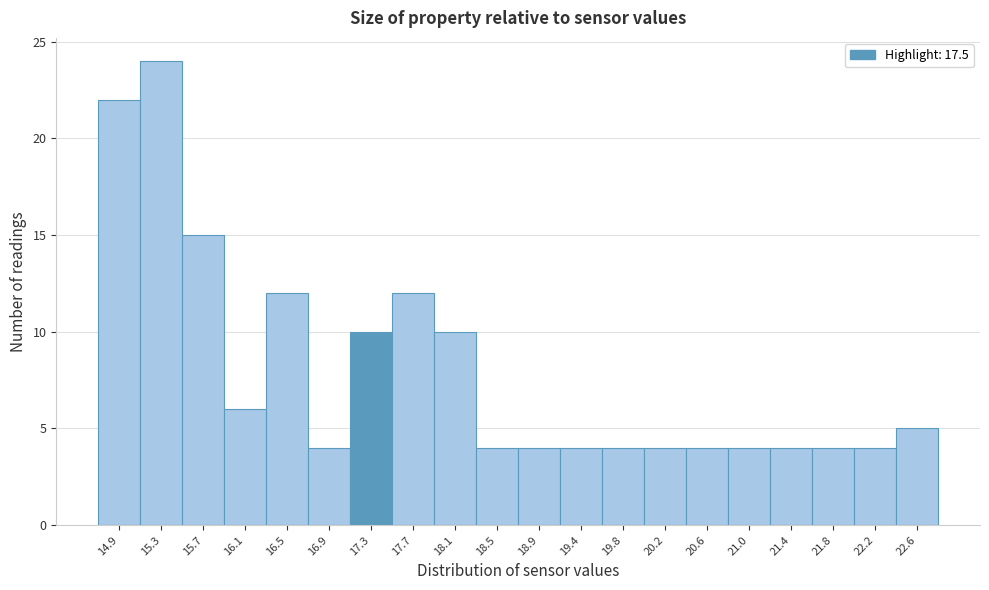

Reading left to right, list all the values displayed in this chart.

14.9=22	15.3=24	15.7=15	16.1=6	16.5=12	16.9=4	17.3=10	17.7=12	18.1=10	18.5=4	18.9=4	19.4=4	19.8=4	20.2=4	20.6=4	21.0=4	21.4=4	21.8=4	22.2=4	22.6=5